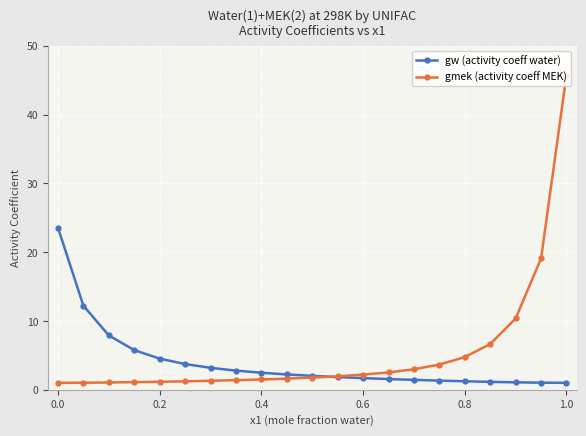

What is the maximum value for gw (activity coeff water)?

23.5